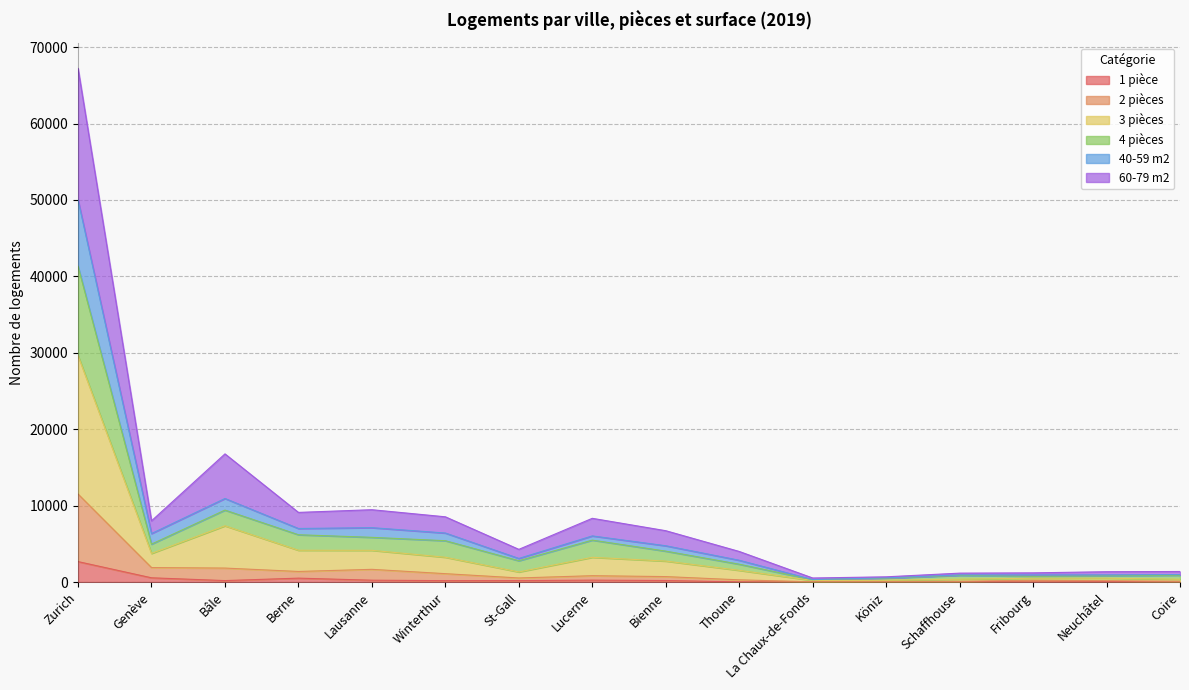

True or false: 4 pièces and 3 pièces intersect in this chart.

False